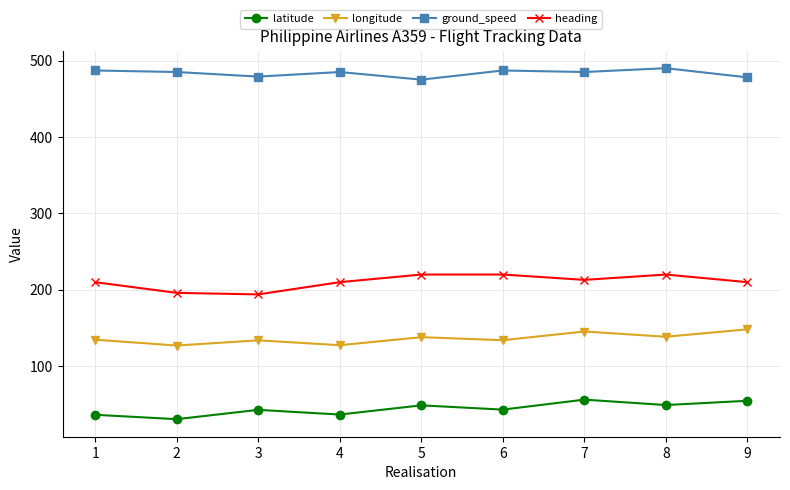

Rank the series at 1 from highest to lowest value.

ground_speed, heading, longitude, latitude